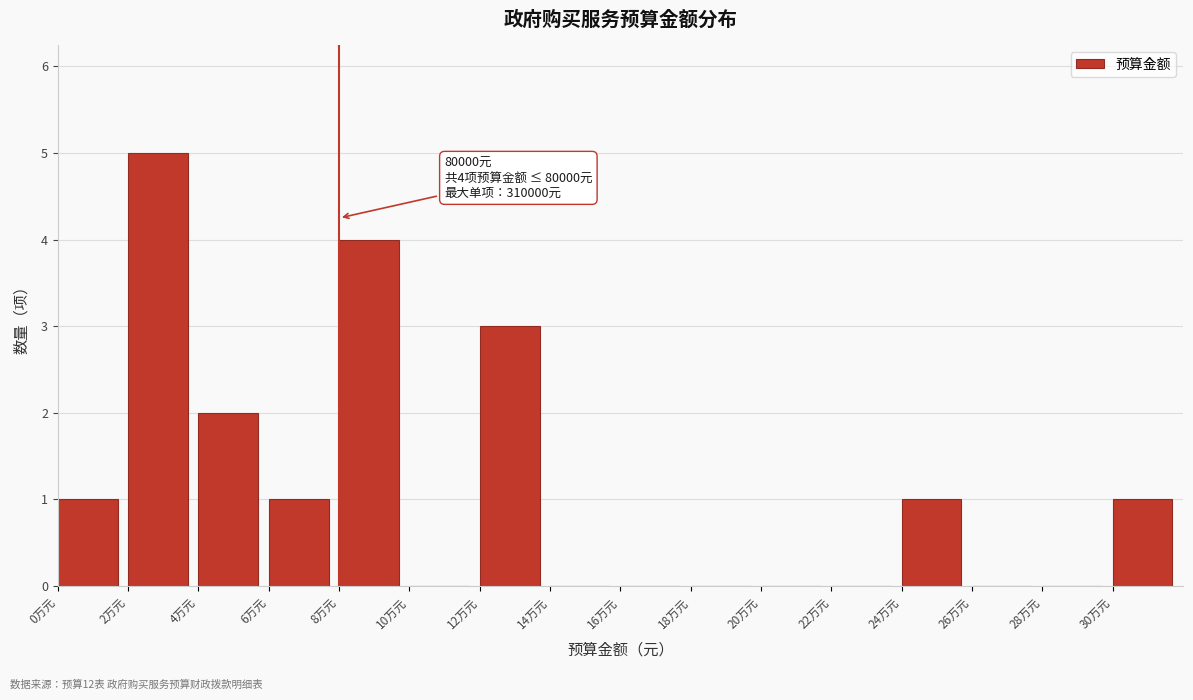

Reading left to right, list all the values displayed in this chart.

0万元=1	2万元=5	4万元=2	6万元=1	8万元=4	10万元=0	12万元=3	14万元=0	16万元=0	18万元=0	20万元=0	22万元=0	24万元=1	26万元=0	28万元=0	30万元=1